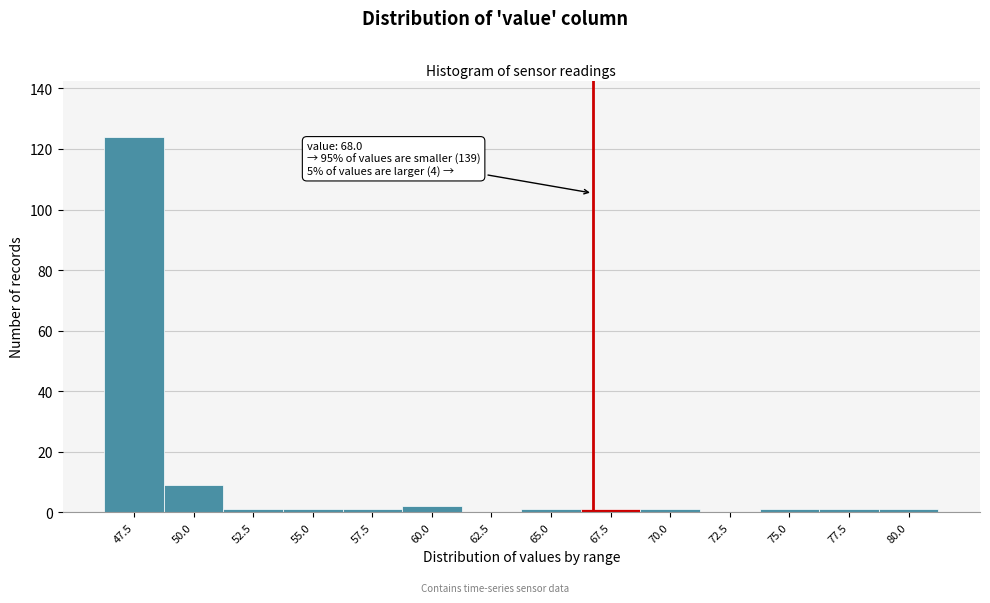

Reading left to right, transcribe all the data shown in this chart.

47.5=124	50.0=9	52.5=1	55.0=1	57.5=1	60.0=2	62.5=0	65.0=1	67.5=1	70.0=1	72.5=0	75.0=1	77.5=1	80.0=1